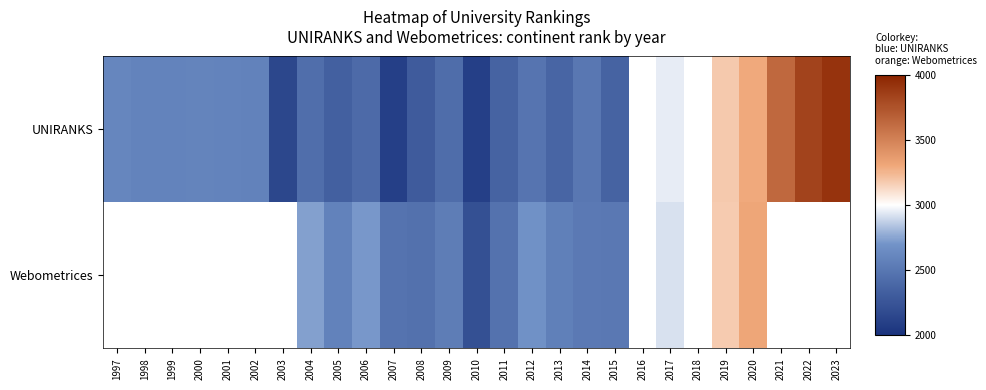

How many data points in Webometrices are less than 2518?

5